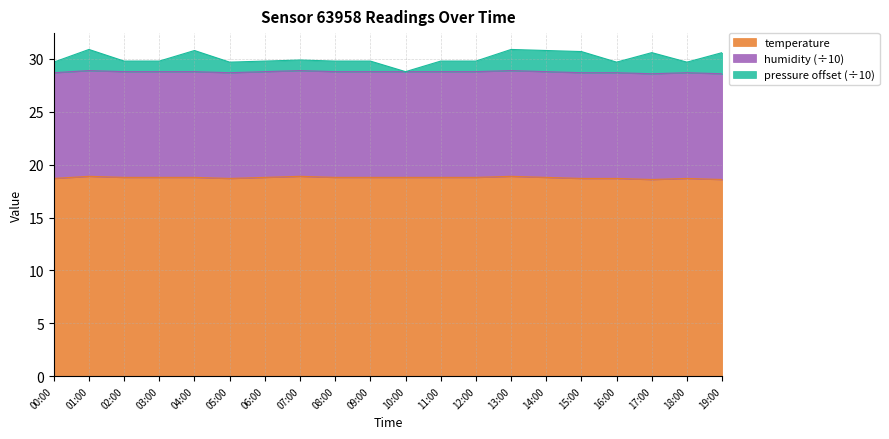

True or false: temperature and pressure_scaled intersect in this chart.

False